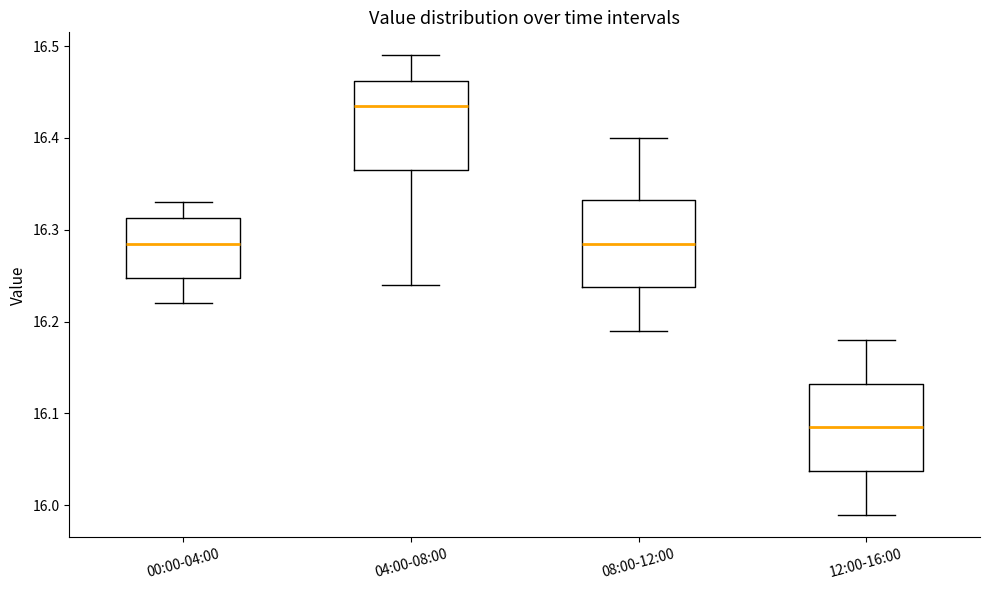

Reading left to right, read every box against the y-axis: the position of its median line, the range the box covers, and the ends of its whiskers. The values are not printed on the chart, so give them approximately, as read against the axis.

00:00-04:00: median 16.29, box 16.25 to 16.31, whiskers 16.22 to 16.33
04:00-08:00: median 16.44, box 16.37 to 16.46, whiskers 16.24 to 16.49
08:00-12:00: median 16.29, box 16.24 to 16.33, whiskers 16.19 to 16.40
12:00-16:00: median 16.09, box 16.04 to 16.13, whiskers 15.99 to 16.18